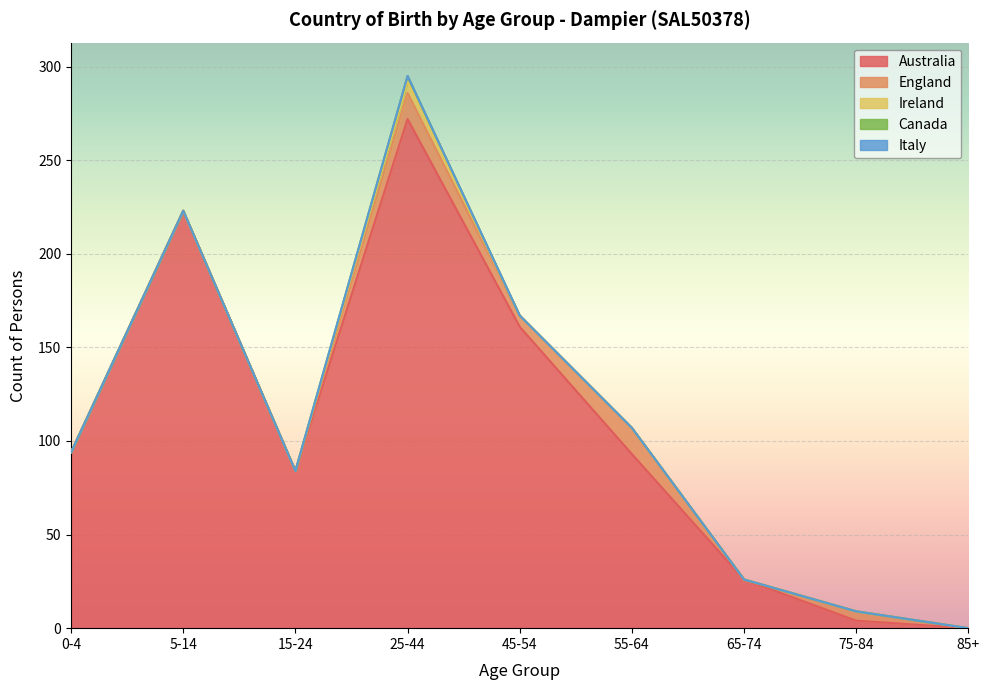

What is the average value of the Ireland series?

1